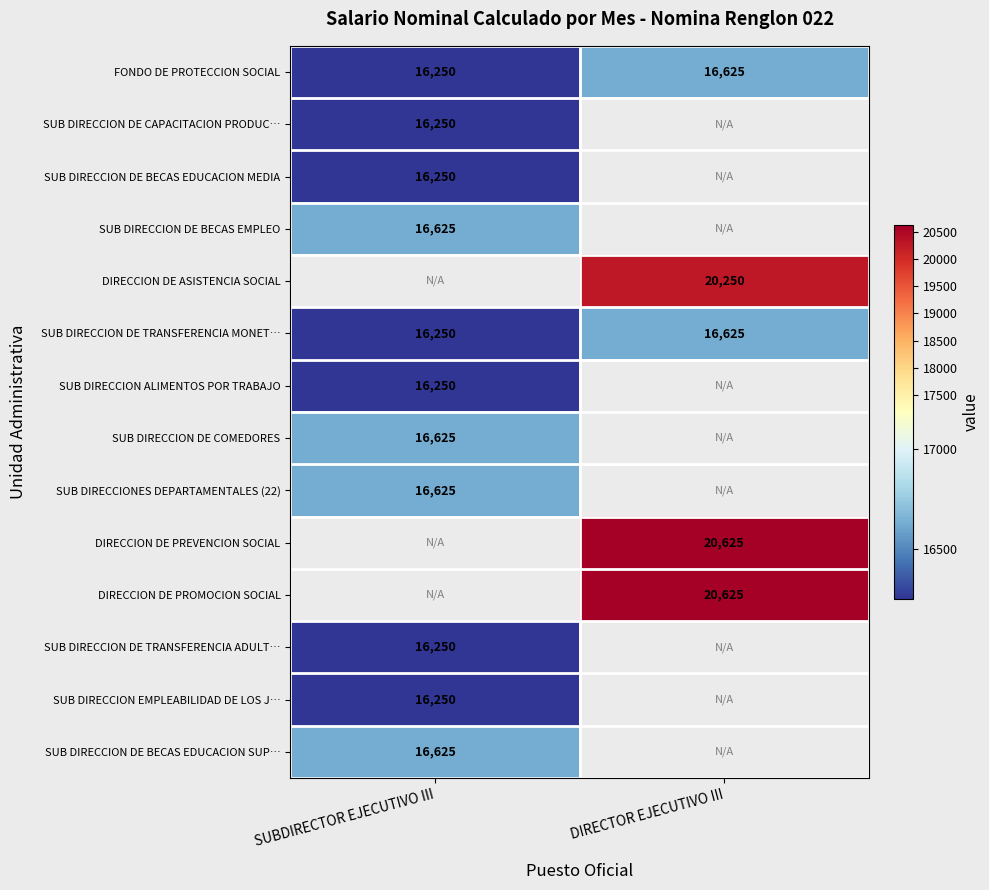

What is the difference between the highest and lowest values at DIRECTOR EJECUTIVO III?

4000.0